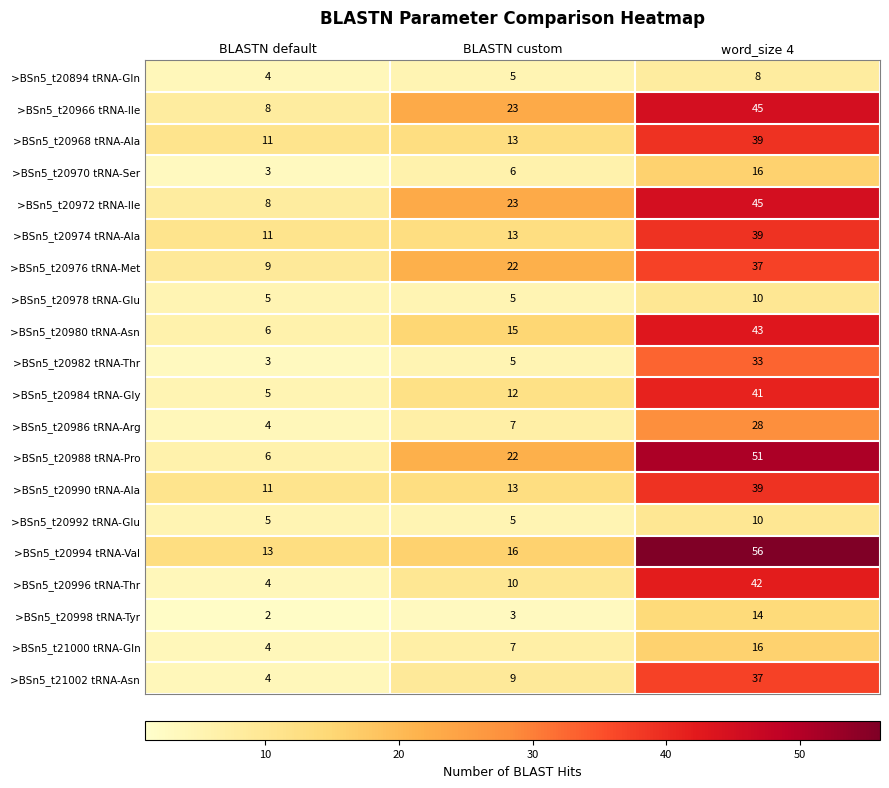

How many series are shown in this chart?

20